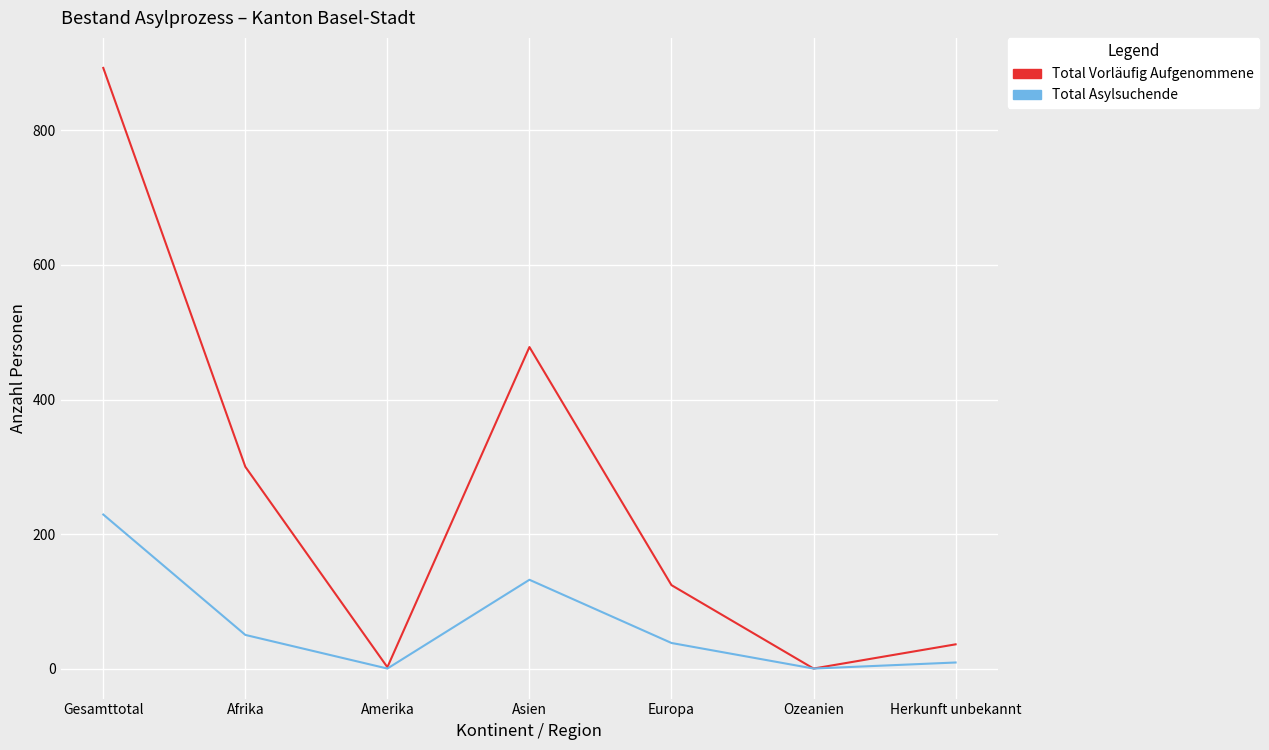

Which series has the largest total across all categories?

Total Vorläufig Aufgenommene